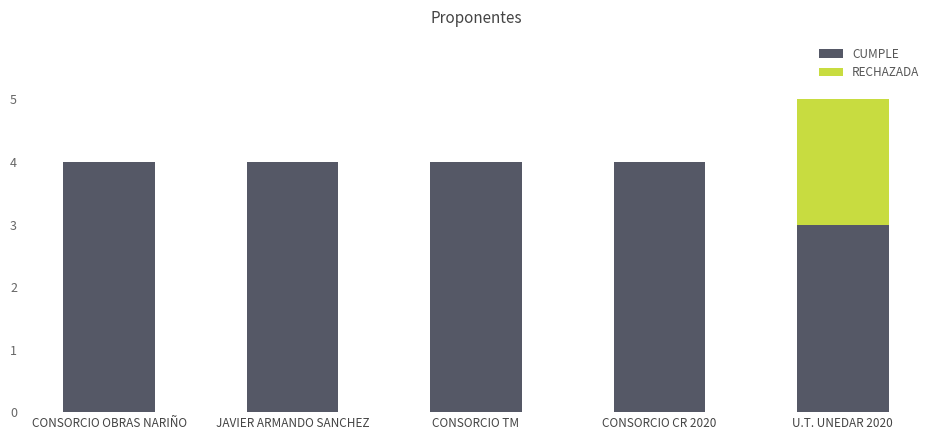

How many series are shown in this chart?

2